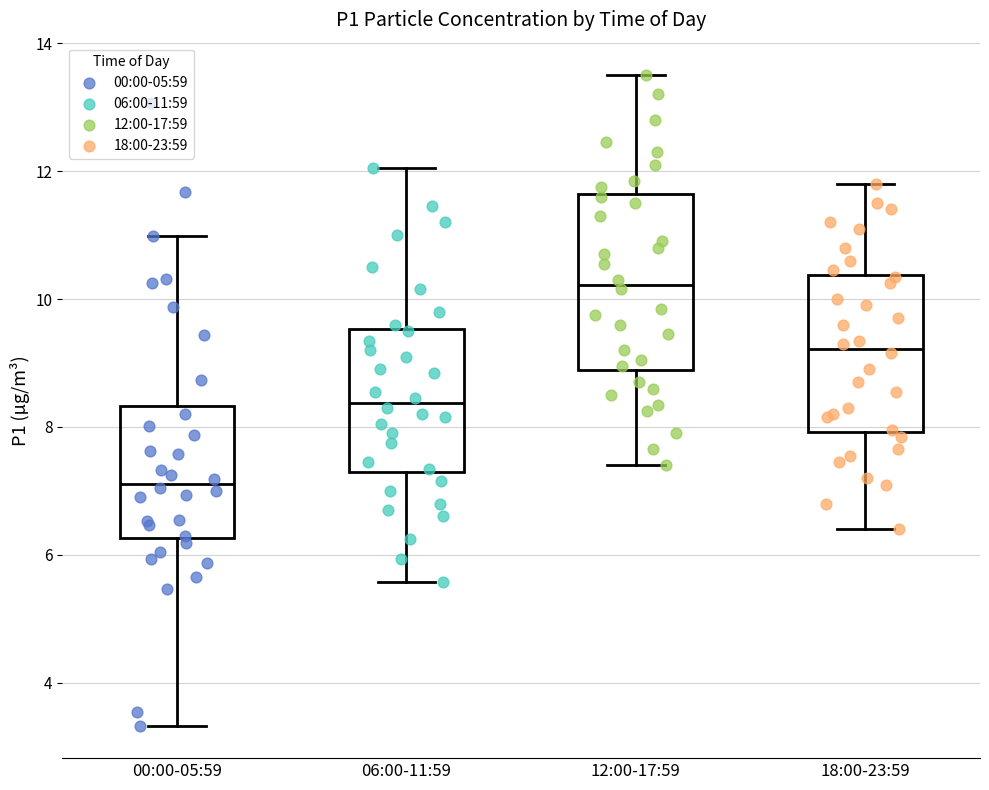

Reading left to right, transcribe this box plot: for each box, give where its median line is, the range the box spans, and where its two whiskers end, as read against the y-axis. The values are not printed on the chart, so give them approximately, as read against the axis.

00:00-05:59: median 7.2, box 6.2 to 8.4, whiskers 3.4 to 11.0
06:00-11:59: median 8.4, box 7.4 to 9.6, whiskers 5.6 to 12.0
12:00-17:59: median 10.2, box 8.8 to 11.6, whiskers 7.4 to 13.6
18:00-23:59: median 9.2, box 8.0 to 10.4, whiskers 6.4 to 11.8